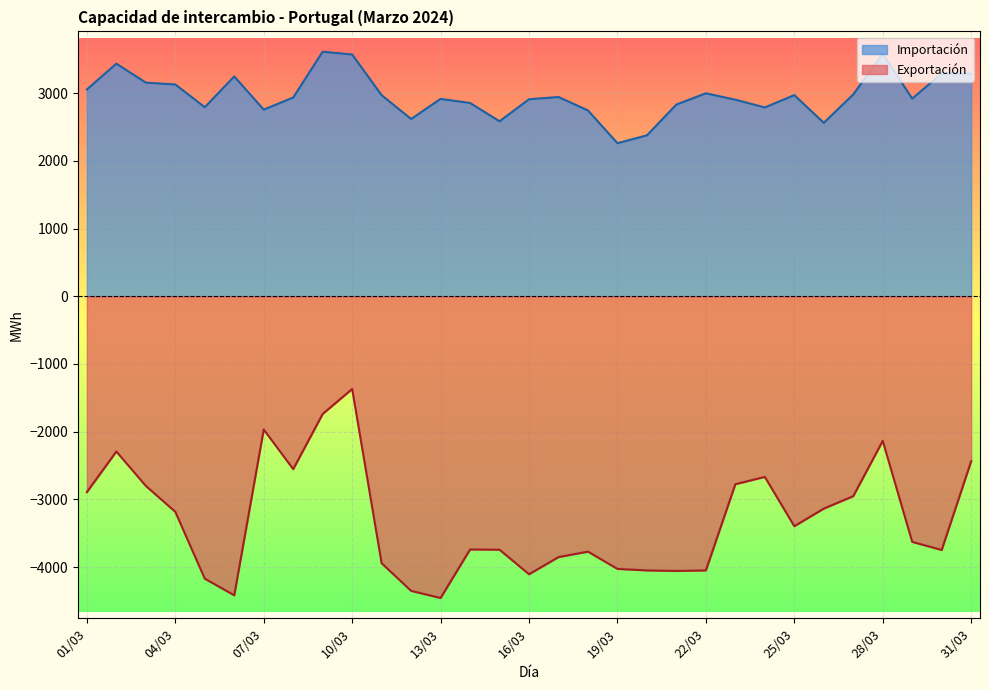

Reading left to right, list all the values displayed in this chart.

Importación: 01/03=3053.5	02/03=3434.8	03/03=3154.7	04/03=3127.3	05/03=2792.0	06/03=3245.6	07/03=2756.1	08/03=2935.0	09/03=3611.2	10/03=3570.0	11/03=2969.0	12/03=2617.7	13/03=2914.6	14/03=2854.1	15/03=2583.8	16/03=2909.2	17/03=2942.3	18/03=2743.5	19/03=2260.2	20/03=2376.2	21/03=2831.2	22/03=2997.0	23/03=2902.5	24/03=2788.1	25/03=2970.0	26/03=2561.2	27/03=2979.9	28/03=3581.2	29/03=2919.0	30/03=3287.7	31/03=3286.8
Exportación: 01/03=-2893.1	02/03=-2293.3	03/03=-2802.0	04/03=-3183.8	05/03=-4171.9	06/03=-4417.5	07/03=-1969.0	08/03=-2553.8	09/03=-1739.0	10/03=-1370.2	11/03=-3944.0	12/03=-4351.9	13/03=-4456.9	14/03=-3740.6	15/03=-3744.4	16/03=-4106.2	17/03=-3853.1	18/03=-3772.5	19/03=-4027.5	20/03=-4050.0	21/03=-4057.5	22/03=-4050.0	23/03=-2776.9	24/03=-2668.8	25/03=-3396.8	26/03=-3137.1	27/03=-2953.0	28/03=-2136.6	29/03=-3628.1	30/03=-3748.1	31/03=-2437.7